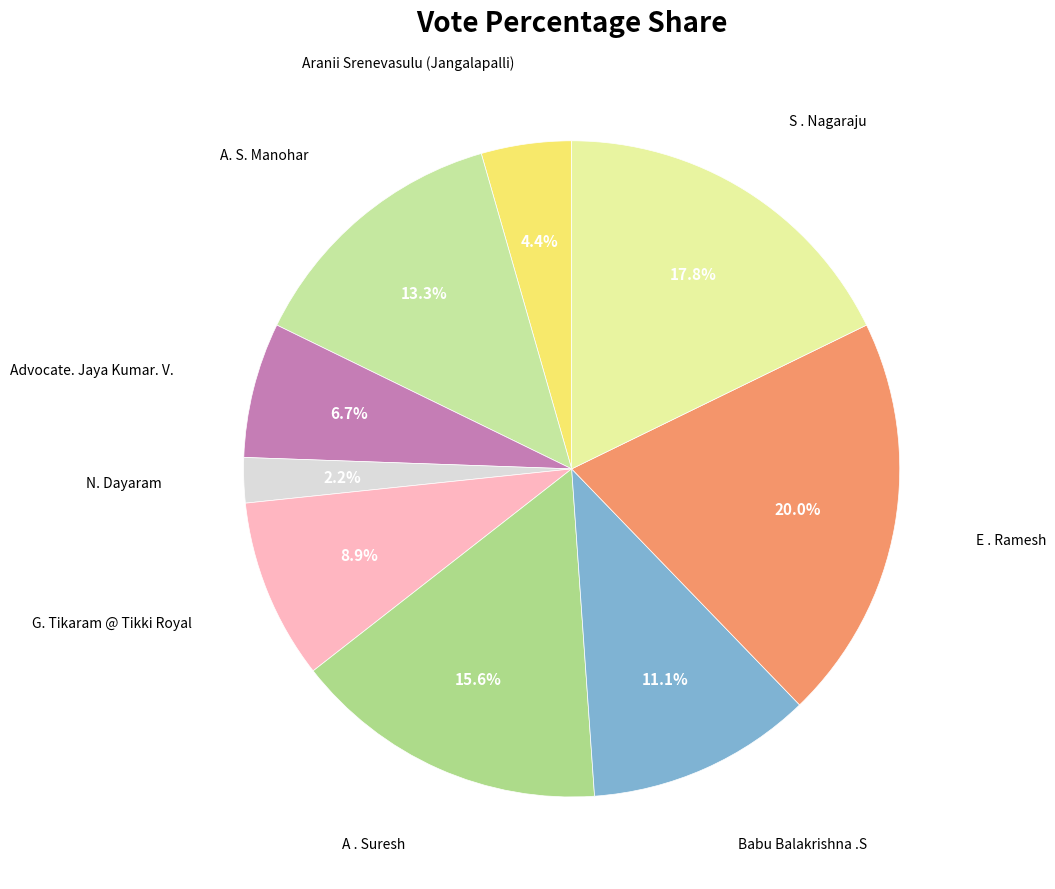

Count the number of slices in the pie.

9